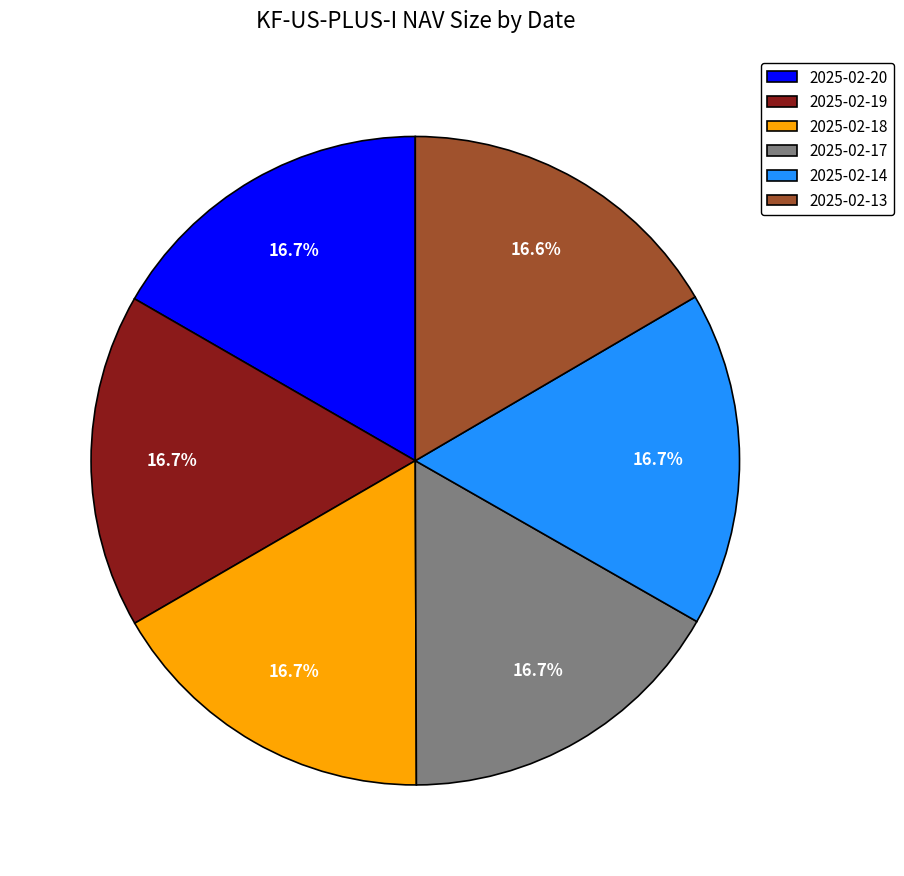

Is the sum of 2025-02-14 and 2025-02-13 greater than half?

No